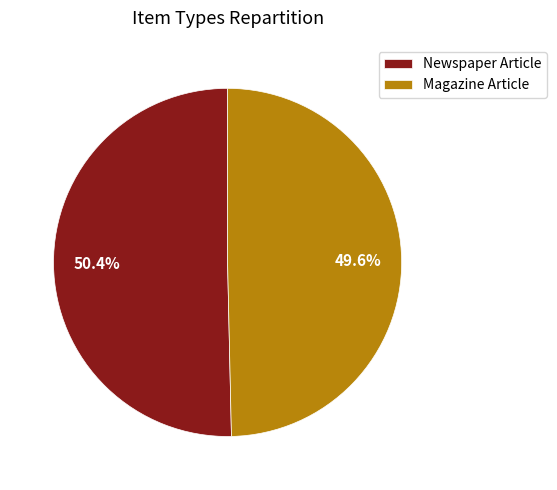

Rank the categories by value from lowest to highest.

Magazine Article, Newspaper Article